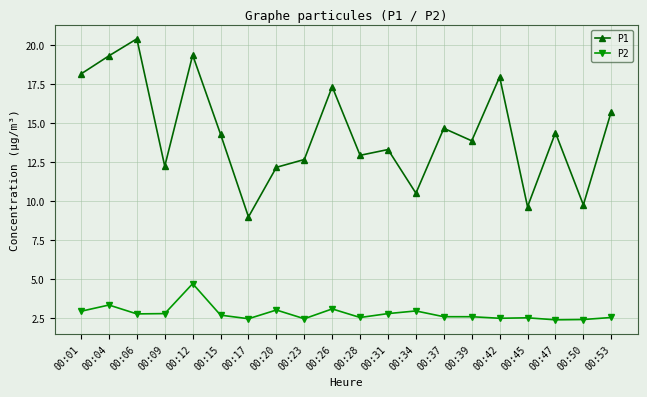

What is the difference between the highest and lowest values at 00:31?

10.5